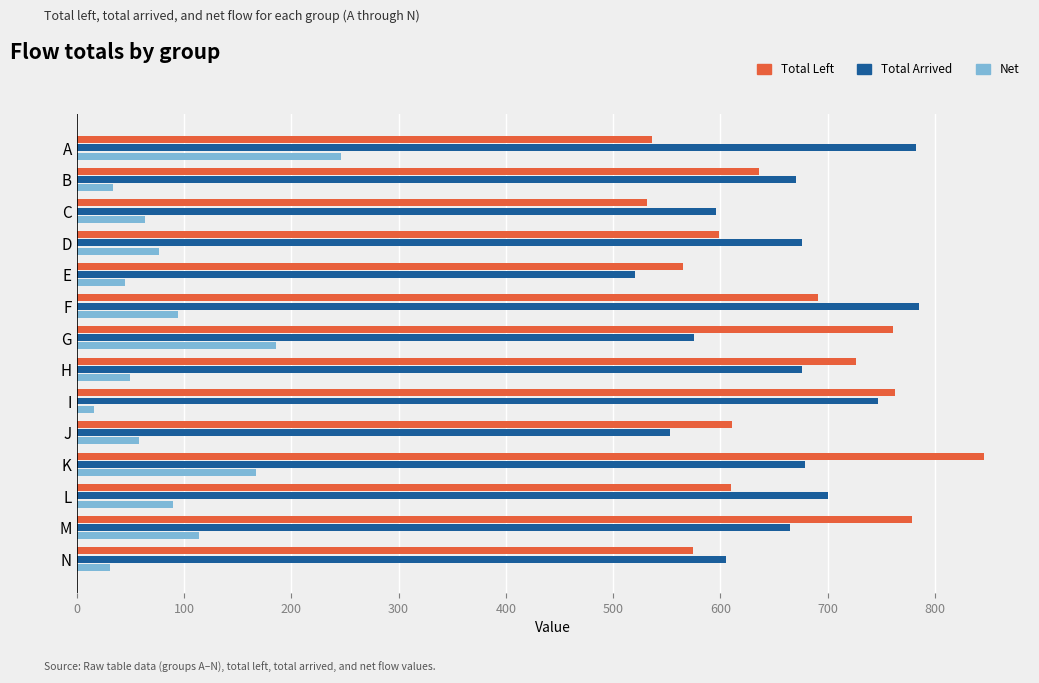

Where is Net nearest to the value 131?

M